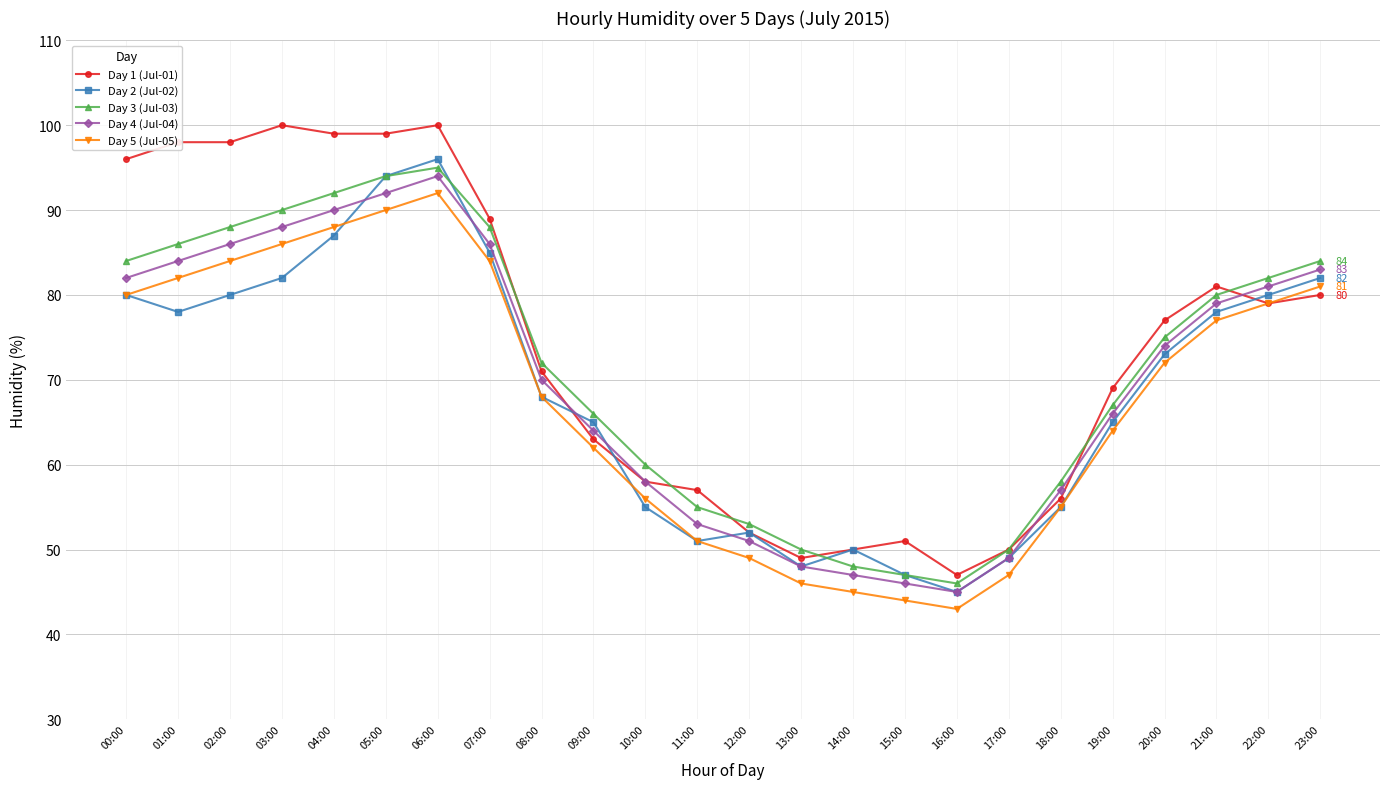

The Day 4 (Jul-04) series shows 136 at 02:00. True or false?

False